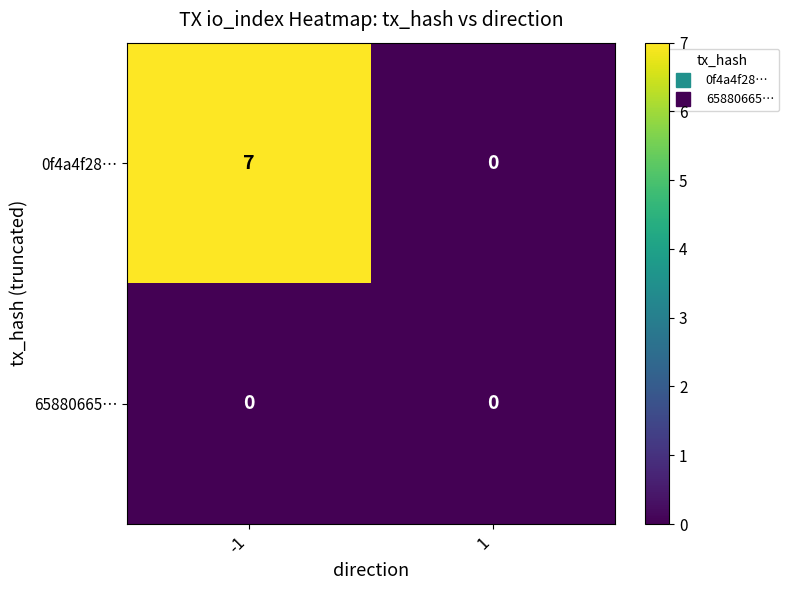

The 0f4a4f28… series shows 0 at 1. True or false?

True